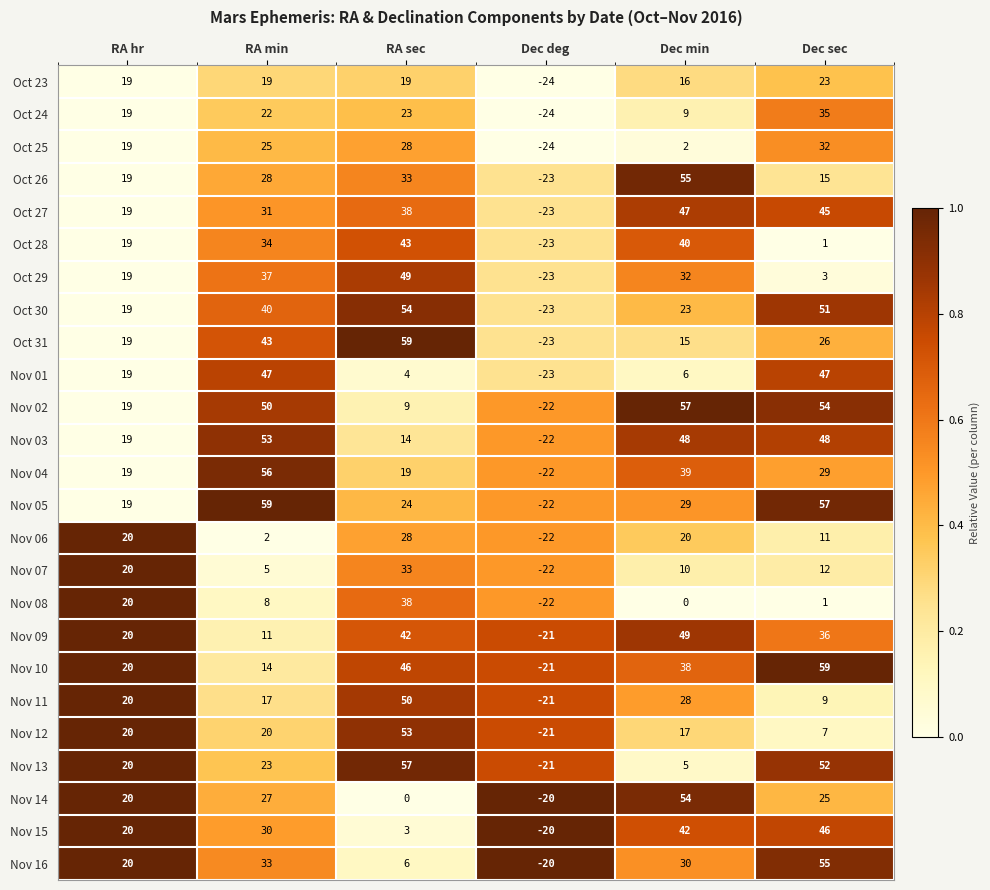

What is the difference between the highest and lowest values at RA sec?

59